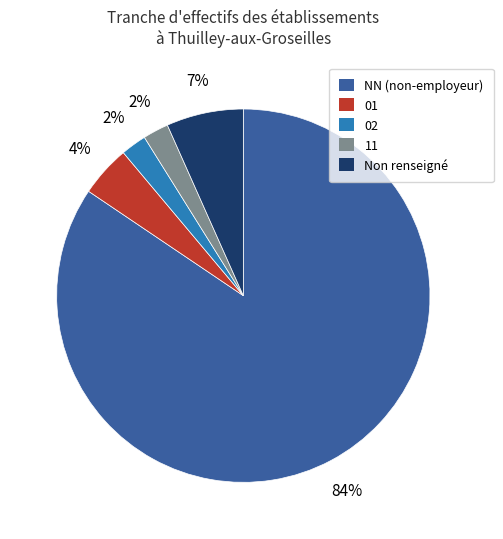

Which category has the biggest portion of the pie?

NN (non-employeur)